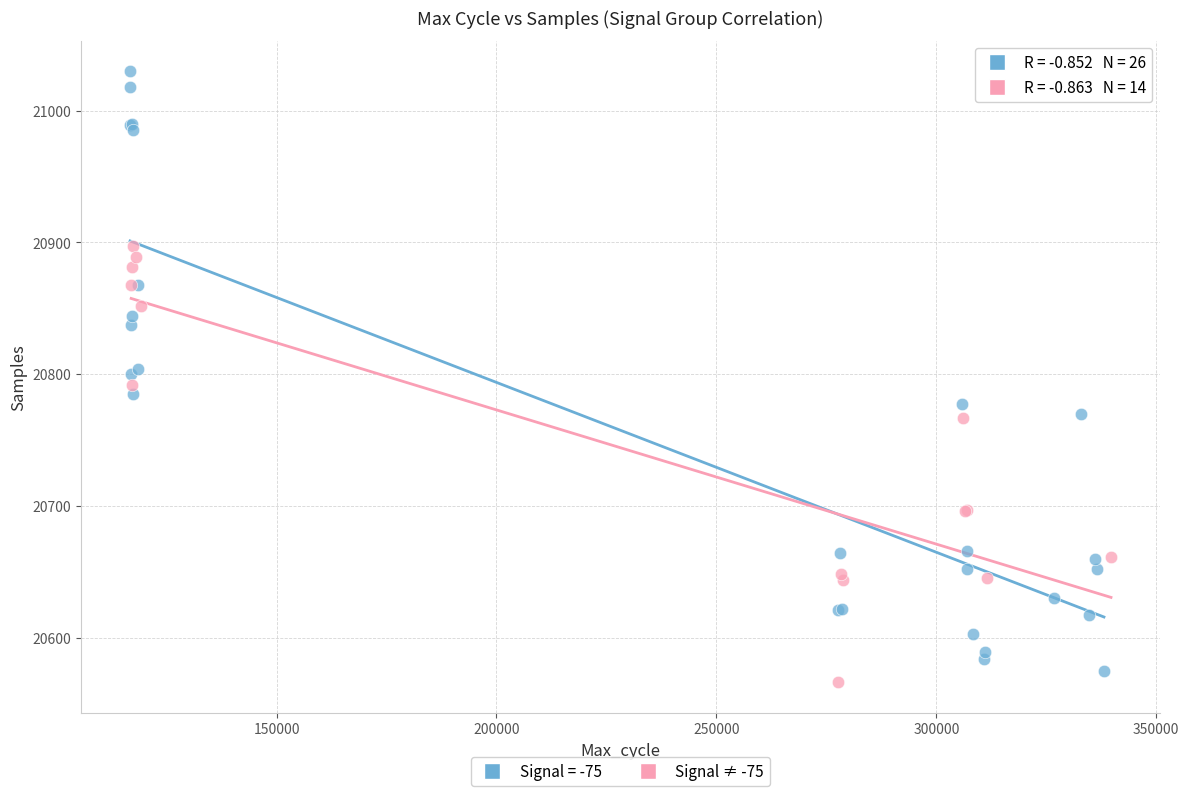

Which series has the widest spread of Y values?

Signal = -75